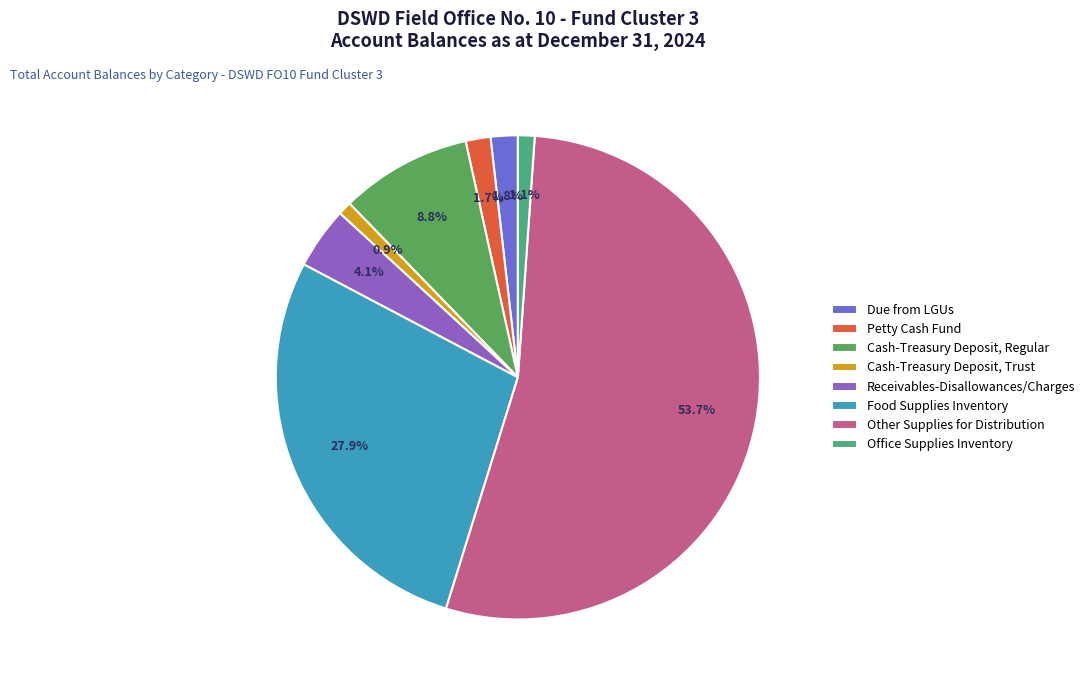

Count the number of slices in the pie.

8